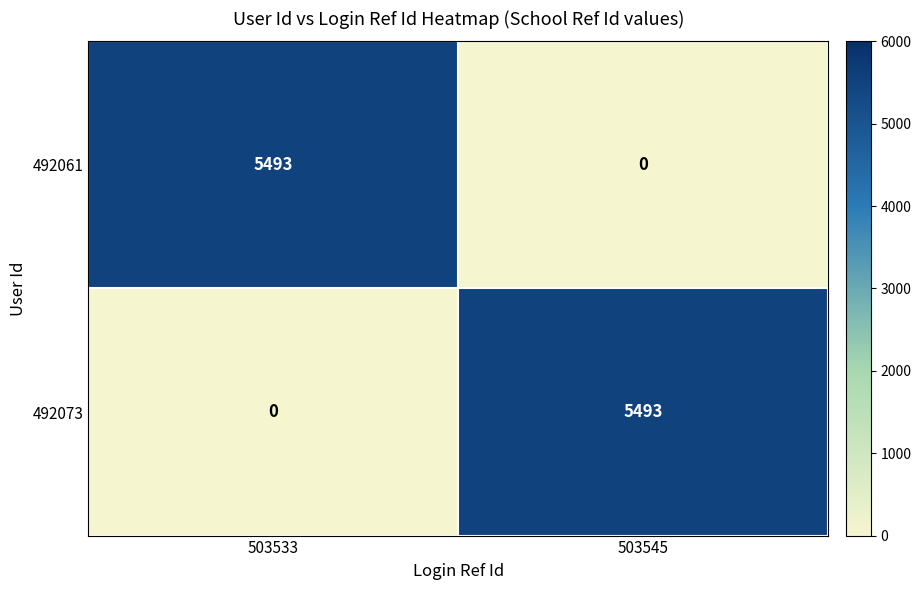

Reading left to right, transcribe all the data shown in this chart.

492061: 503533=5493	503545=0
492073: 503533=0	503545=5493